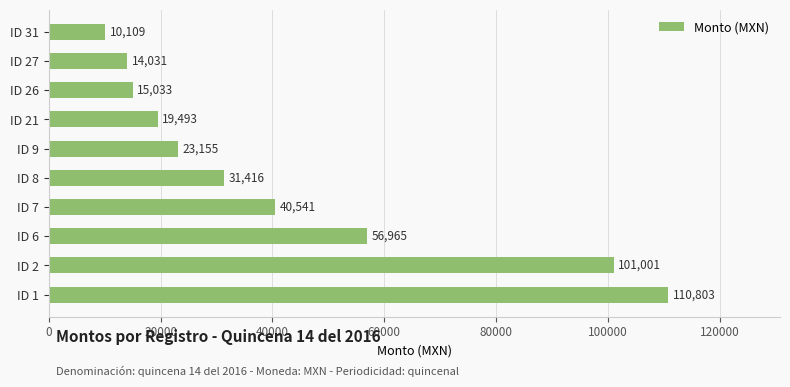

What is the sum of all values?

422548.4